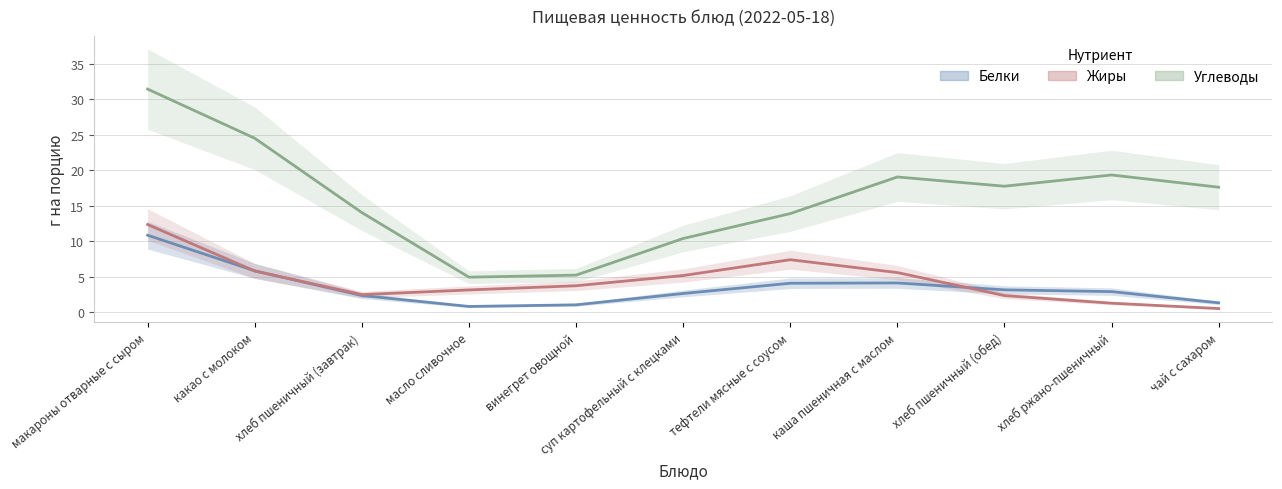

At which category does the chart reach its minimum across all series?

чай с сахаром